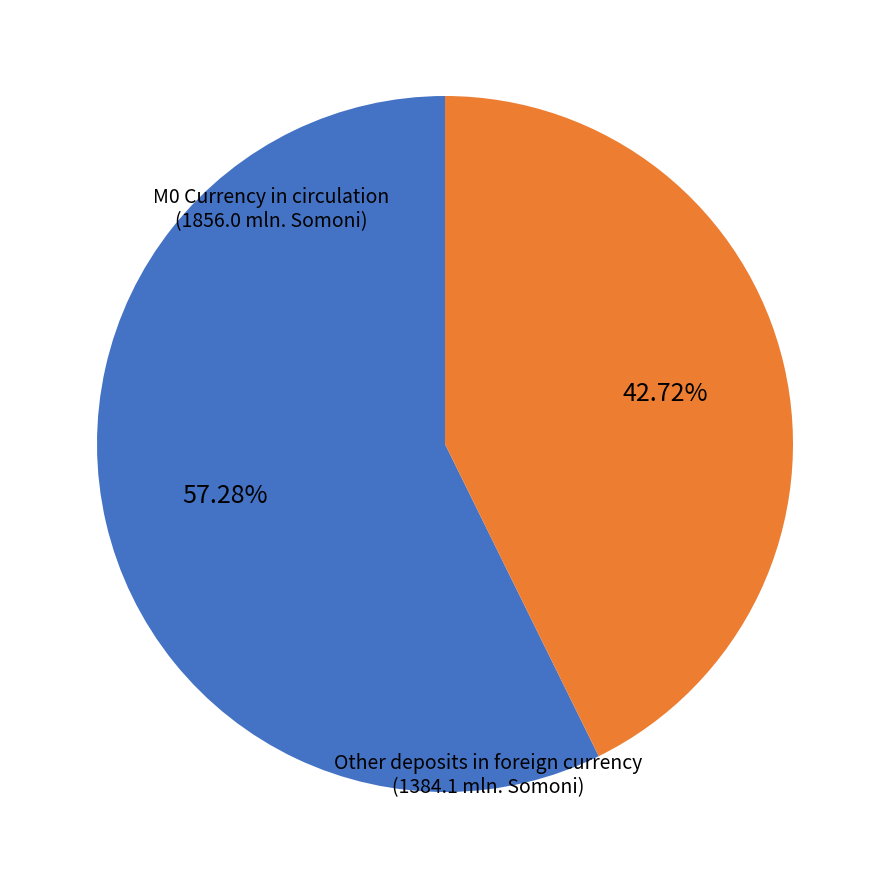

Which has a higher value, Other deposits in foreign currency or M0 Currency in circulation?

M0 Currency in circulation